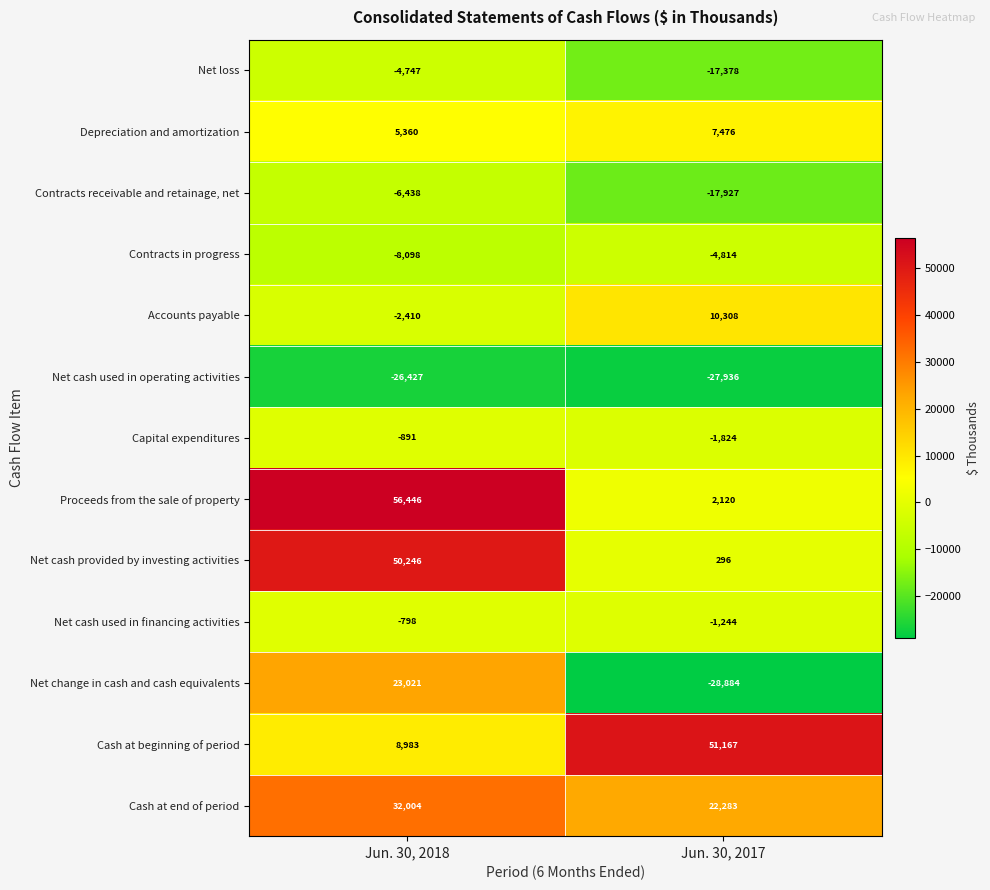

Count the number of categories in the chart.

2